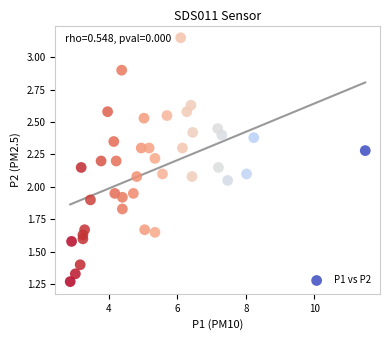

What is the range of X values (max minus min)?

8.6